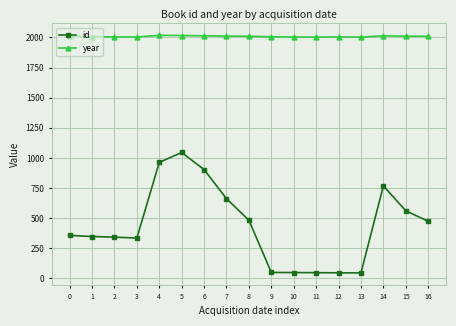

At how many categories does at least one series exceed 1932?

17